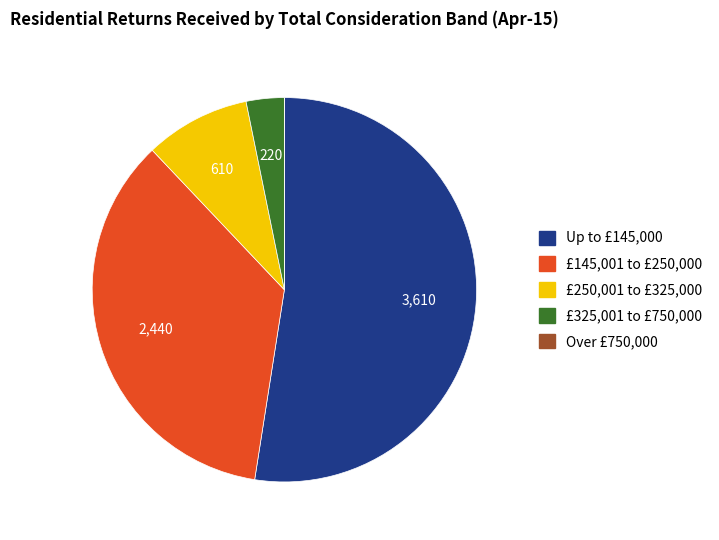

What is the ratio of the value at £145,001 to £250,000 to the value at £250,001 to £325,000?

4.0